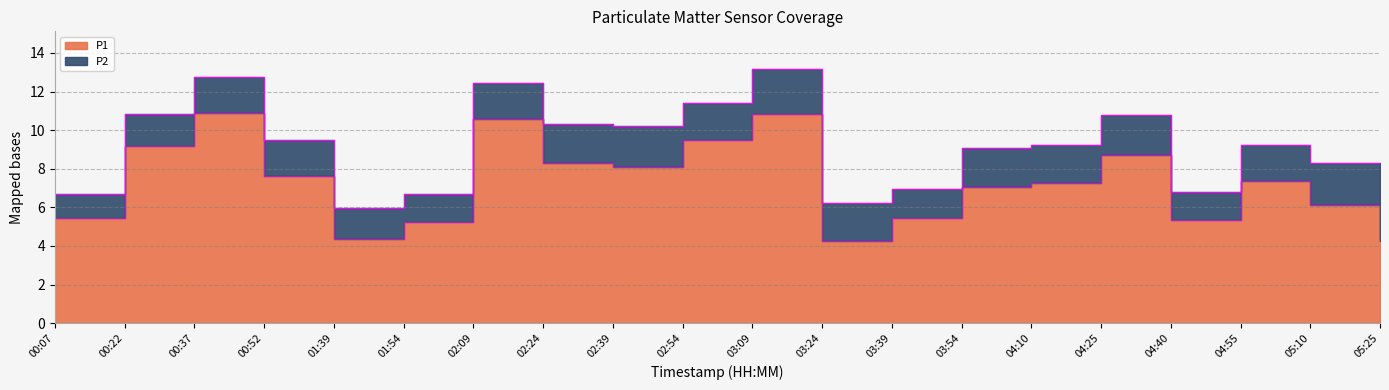

Approximately how many times larger is the value at 04:10 compared to 03:54?

1.0